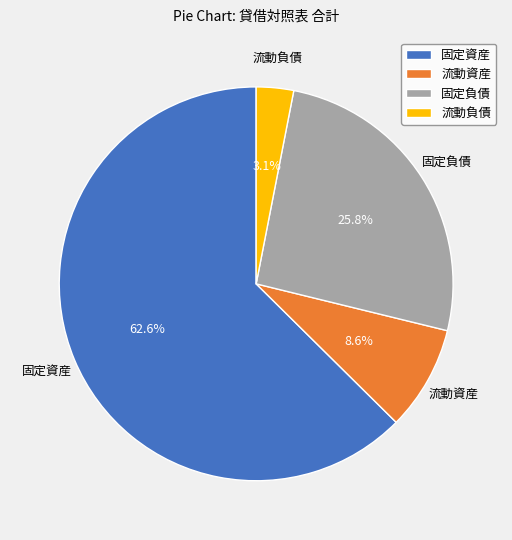

Is it true that 流動資産 is 1% of the pie?

False